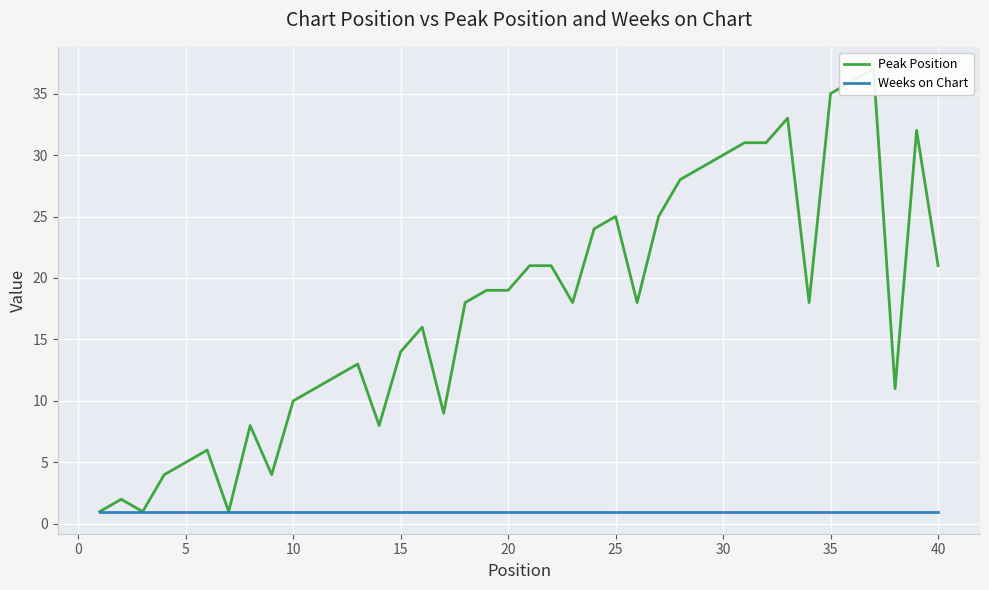

List the series in order of their overall mean, lowest first.

Weeks on Chart, Peak Position